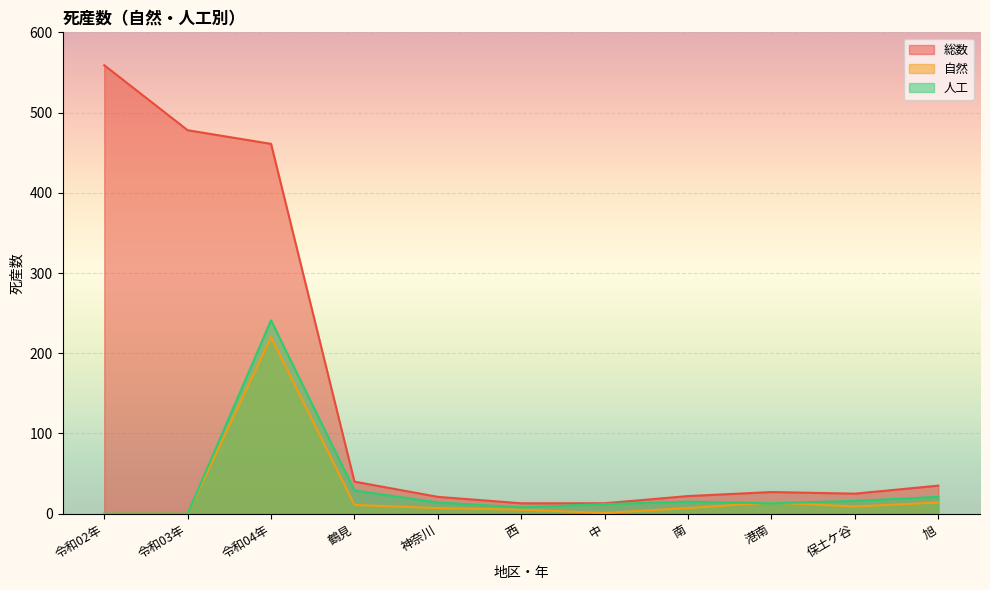

True or false: 総数 has more than 0 points higher than both neighbors.

True